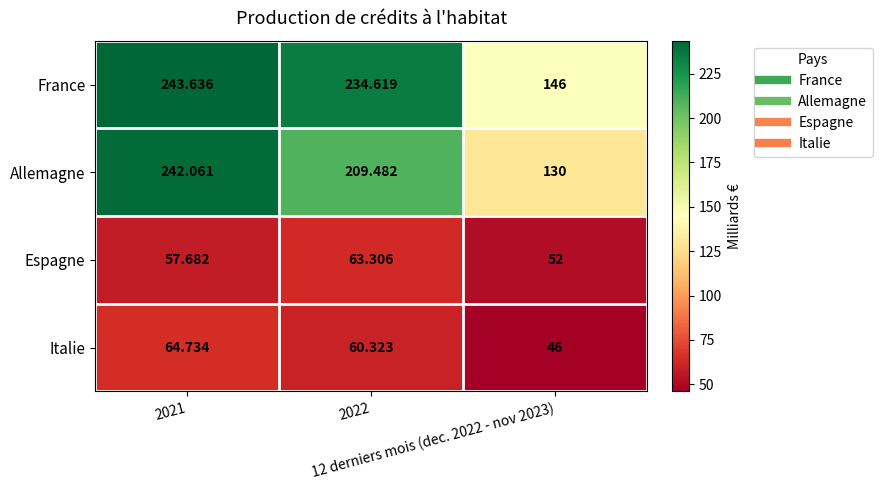

At how many categories does at least one series exceed 227?

2